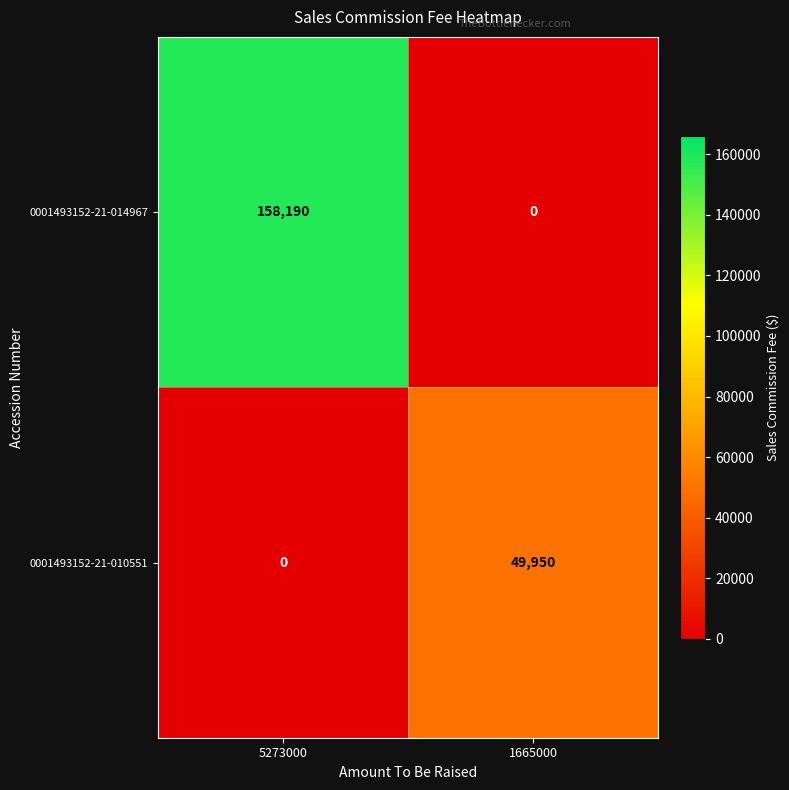

How many data points does each series have?

2